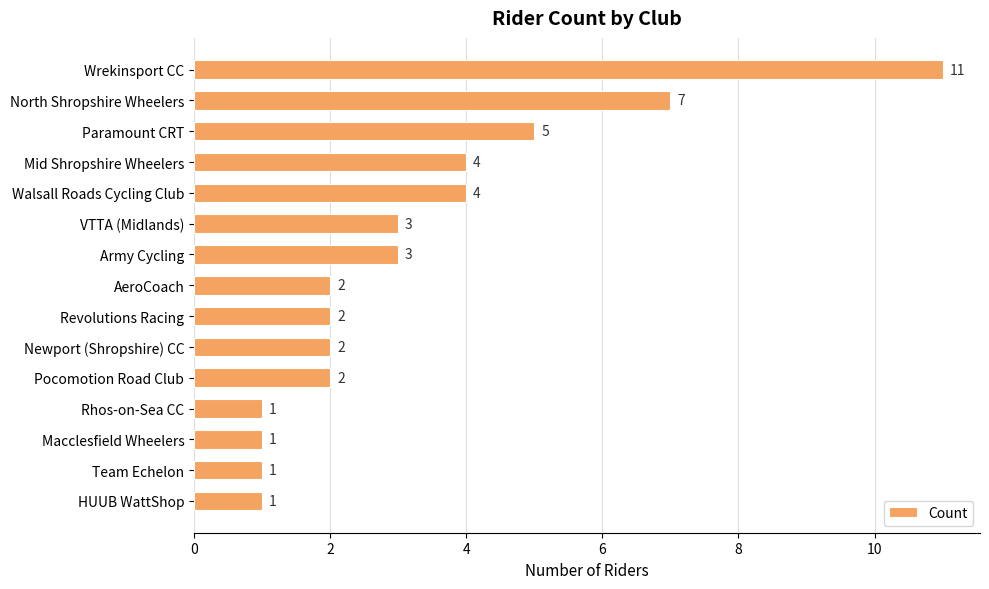

Read the value at Army Cycling, to the nearest 5.

5